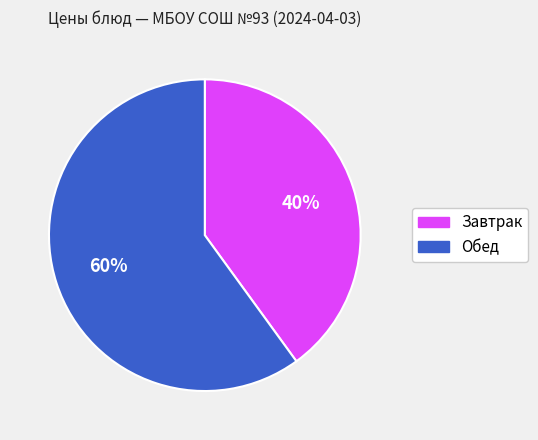

Is there a majority slice in this chart?

Yes